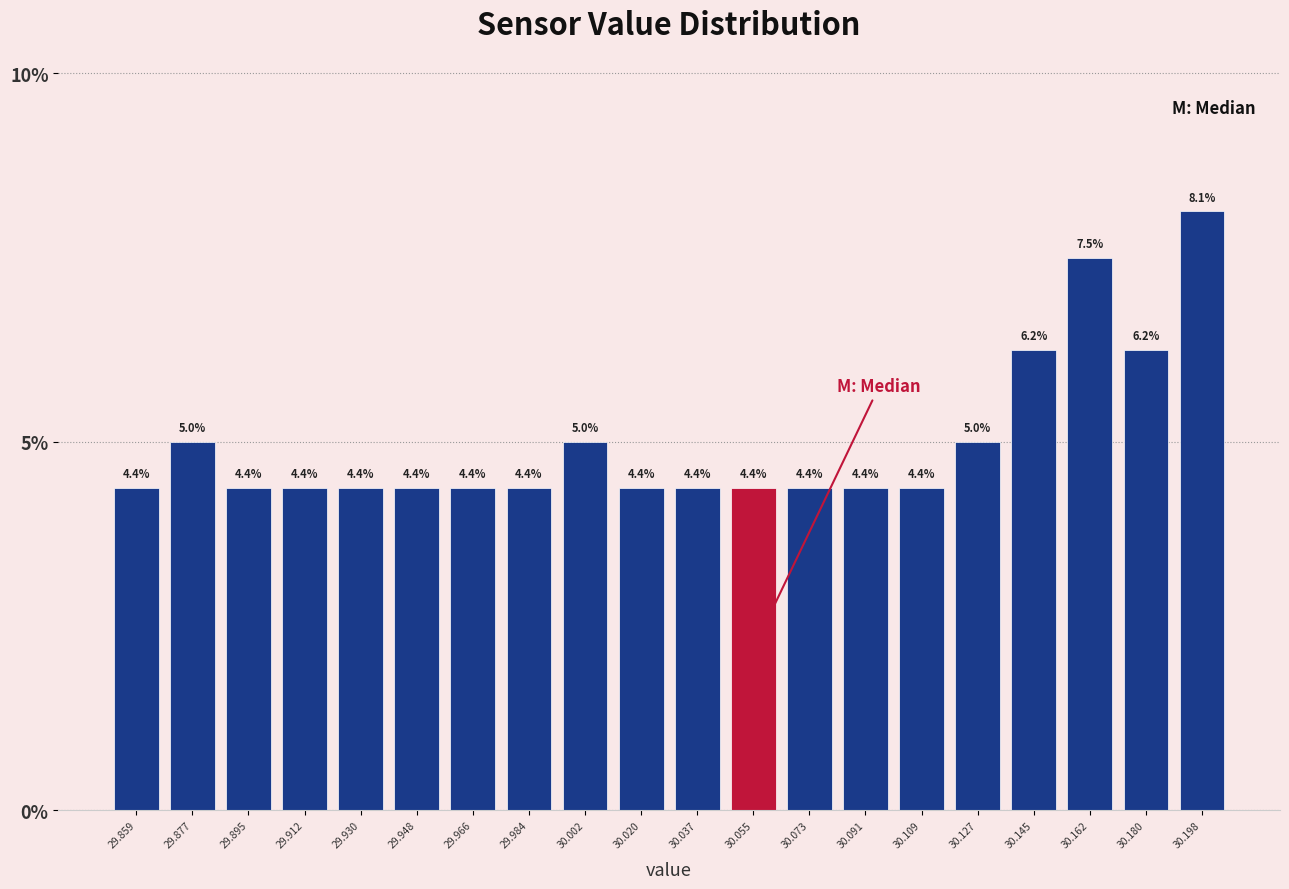

What is the height of the bar covering 30.136 to 30.154 on the x-axis? The bar edges are not printed on the chart, so give them approximately, as read against the axis.

6.2